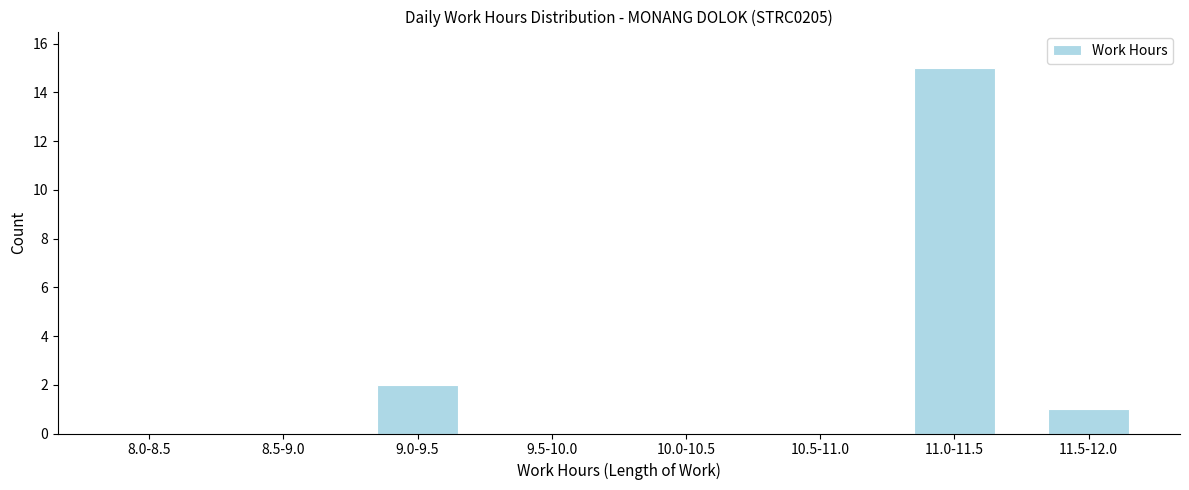

Reading left to right, list all the values displayed in this chart.

8.0-8.5=0	8.5-9.0=0	9.0-9.5=2	9.5-10.0=0	10.0-10.5=0	10.5-11.0=0	11.0-11.5=15	11.5-12.0=1